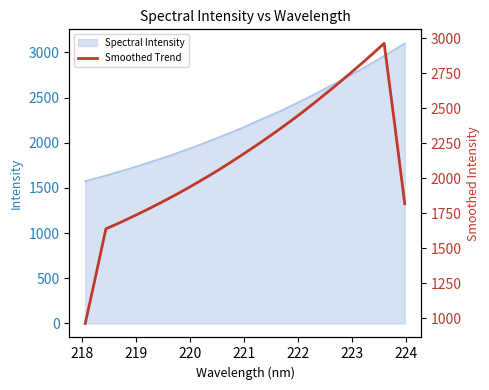

What is the smallest value displayed?

964.3